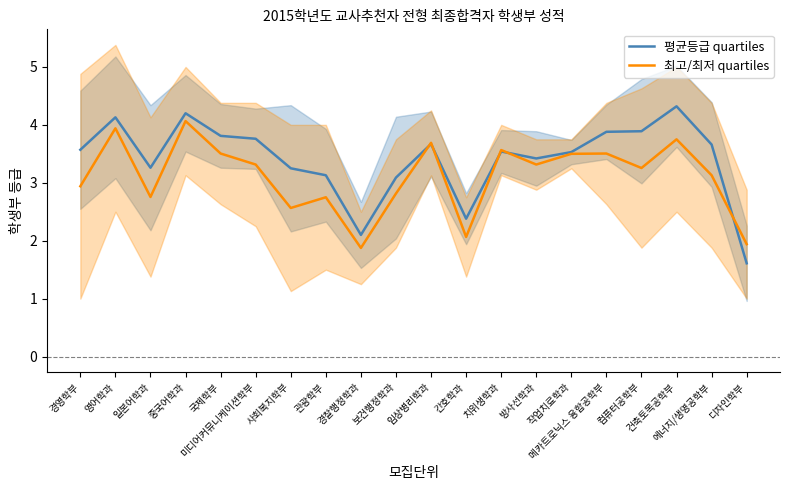

Which label corresponds to the largest value in the chart?

건축토목공학부